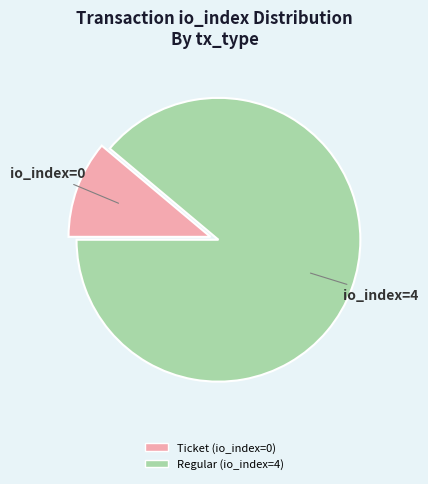

What is the smallest slice in the pie chart?

Ticket (io_index=0)